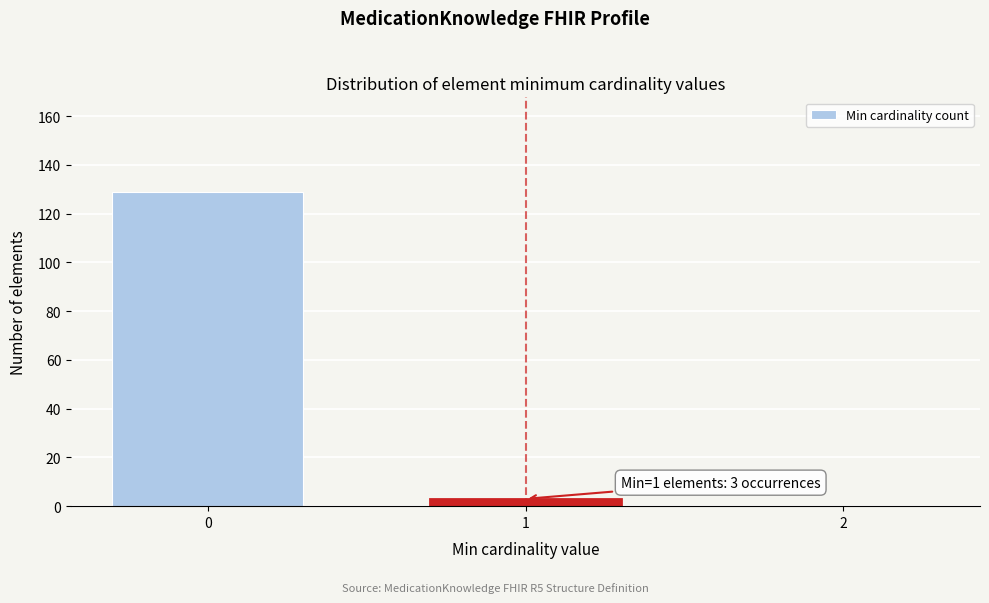

Reading left to right, transcribe all the data shown in this chart.

0=129	1=3	2=0